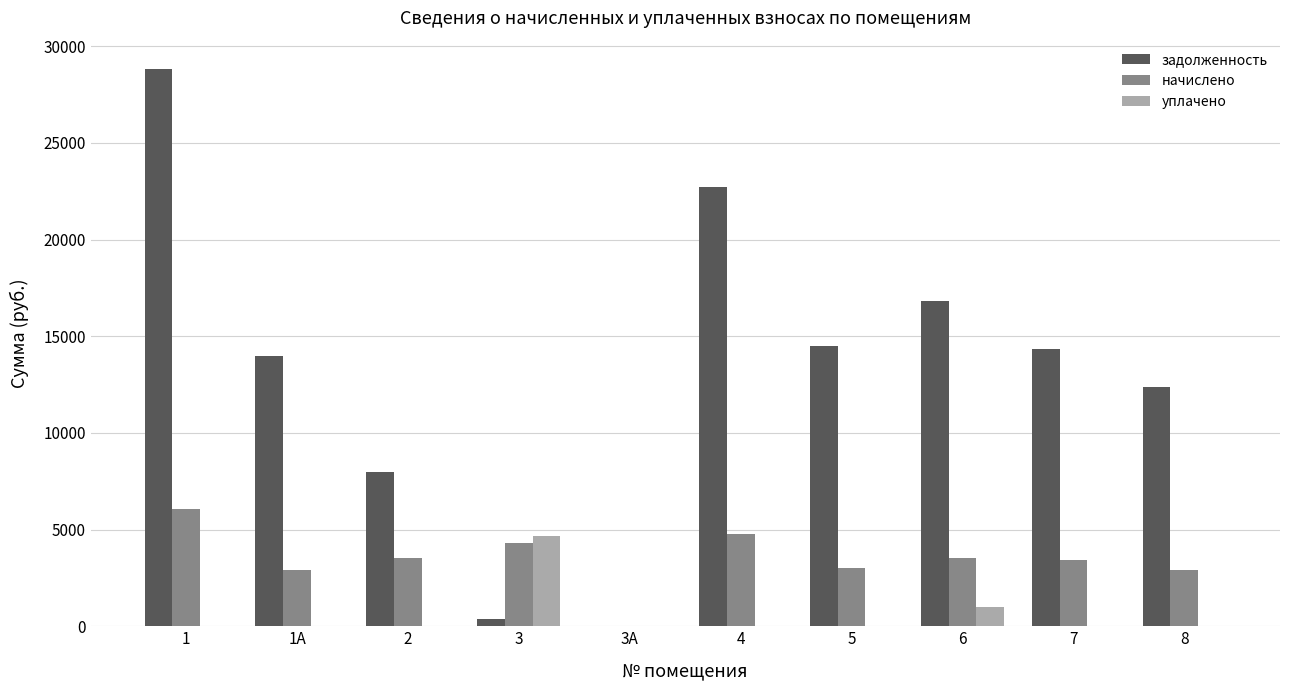

What is the sum of all начислено values?

34455.6